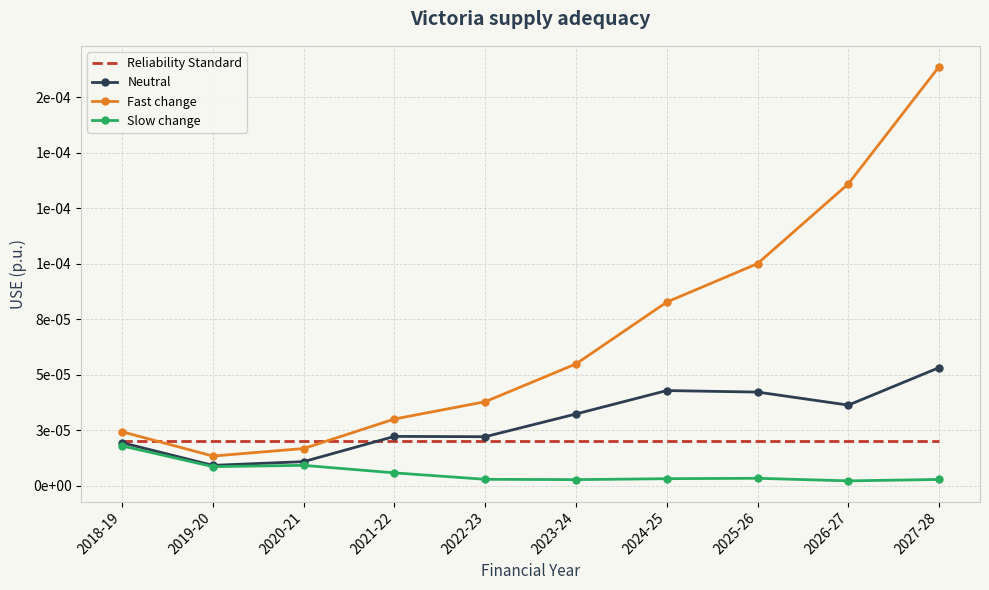

True or false: Fast change and Reliability Standard intersect in this chart.

True